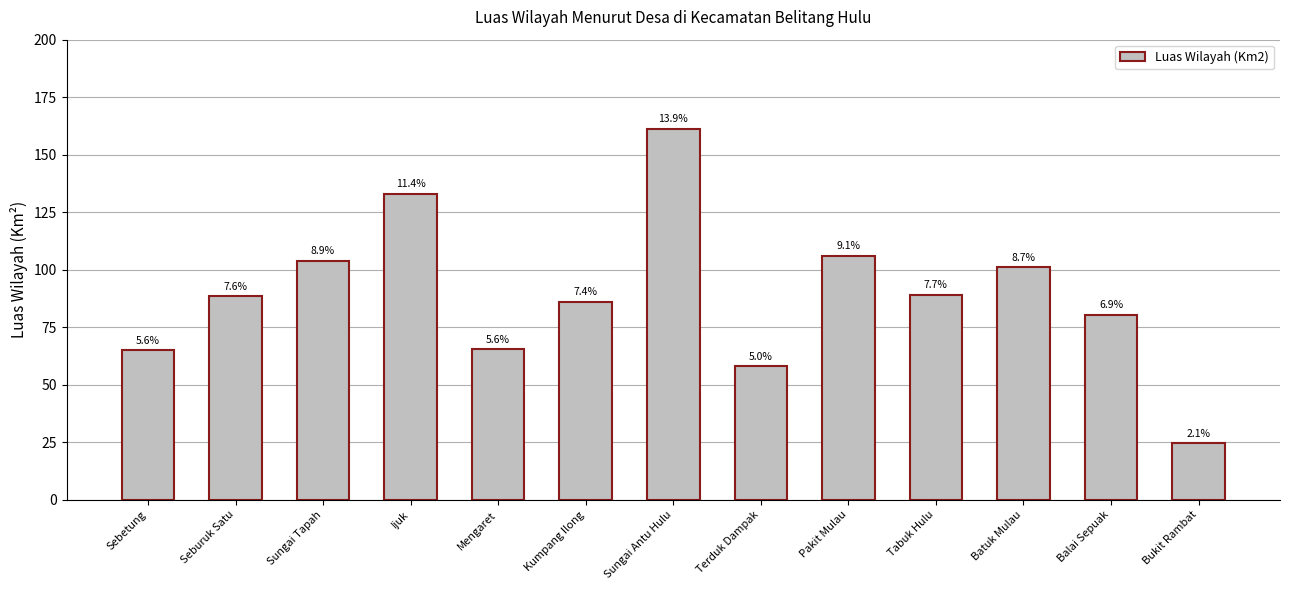

What position from the left is Balai Sepuak?

12